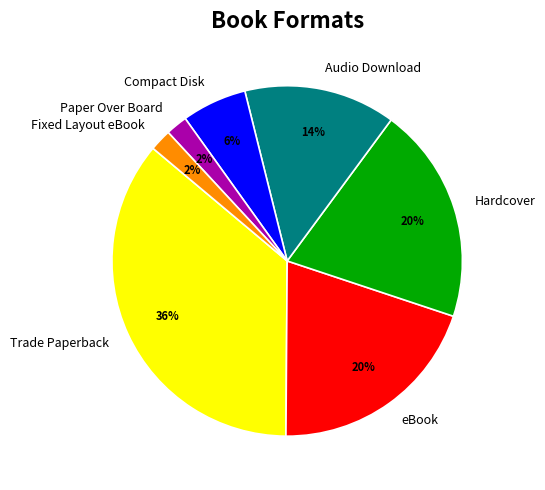

The eBook slice represents 20% of the pie. True or false?

True